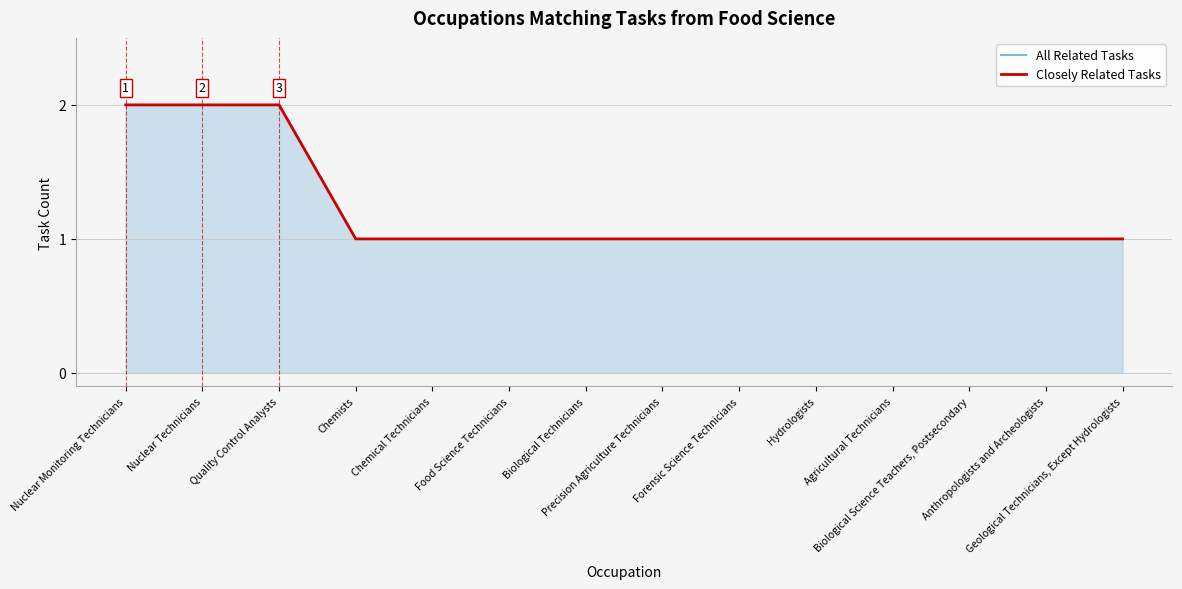

What is the approximate value of All Related Tasks at Chemical Technicians?

1